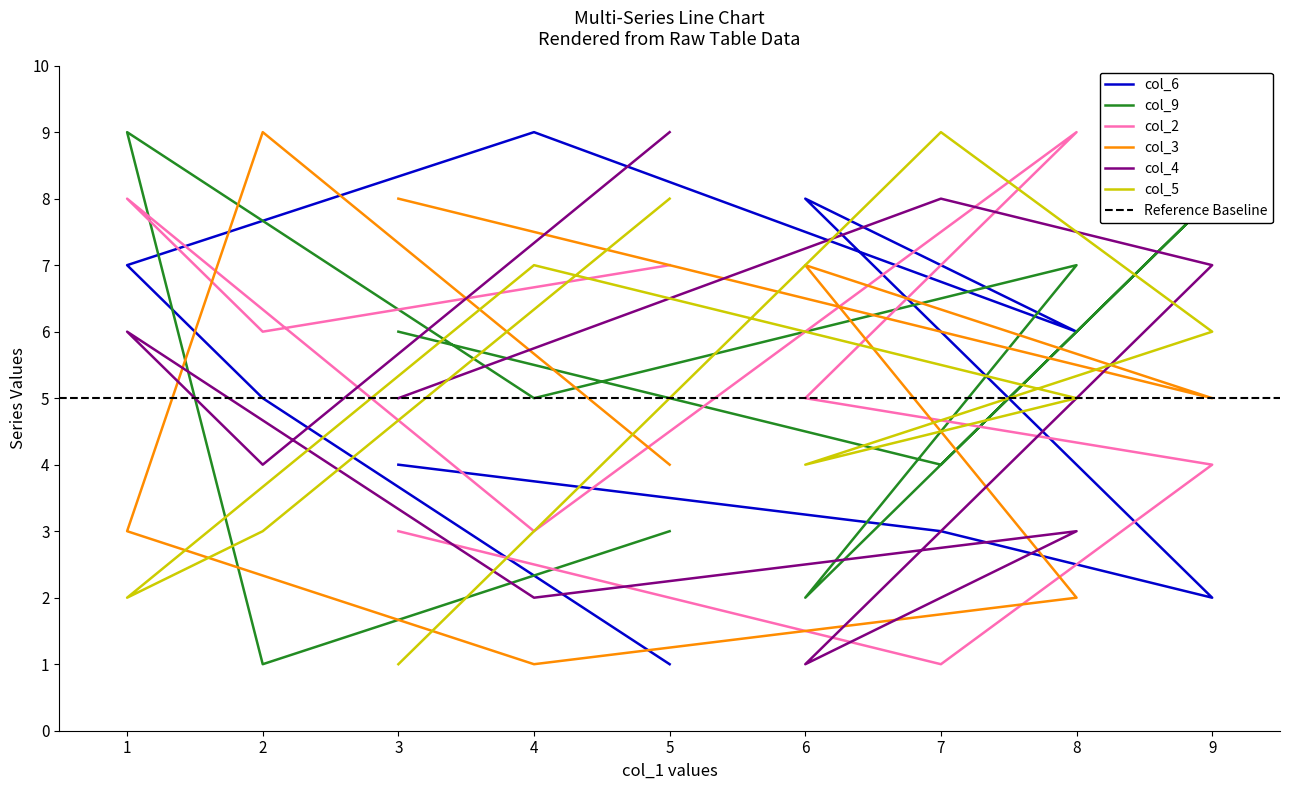

Reading left to right, extract all data points from this chart.

col_6: 3=4	7=3	9=2	6=8	8=6	4=9	1=7	2=5	5=1
col_9: 3=6	7=4	9=8	6=2	8=7	4=5	1=9	2=1	5=3
col_2: 3=3	7=1	9=4	6=5	8=9	4=3	1=8	2=6	5=7
col_3: 3=8	7=6	9=5	6=7	8=2	4=1	1=3	2=9	5=4
col_4: 3=5	7=8	9=7	6=1	8=3	4=2	1=6	2=4	5=9
col_5: 3=1	7=9	9=6	6=4	8=5	4=7	1=2	2=3	5=8